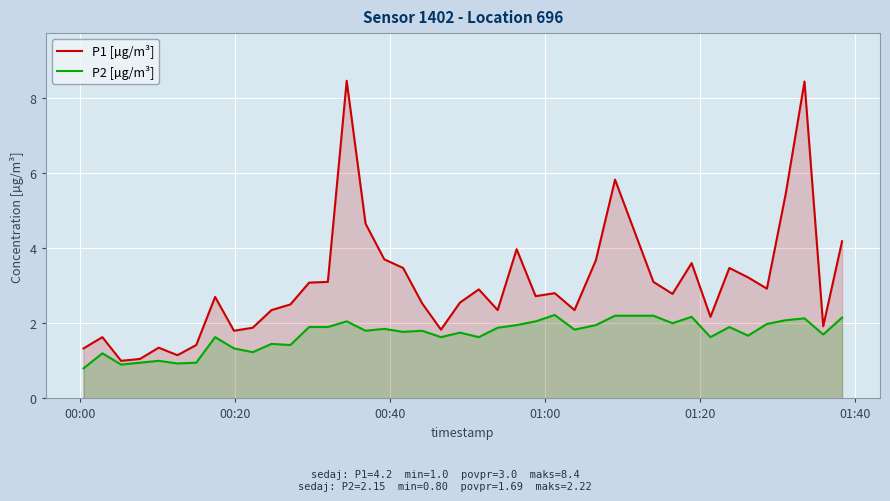

Which series has the widest spread of values?

P1 [µg/m³]